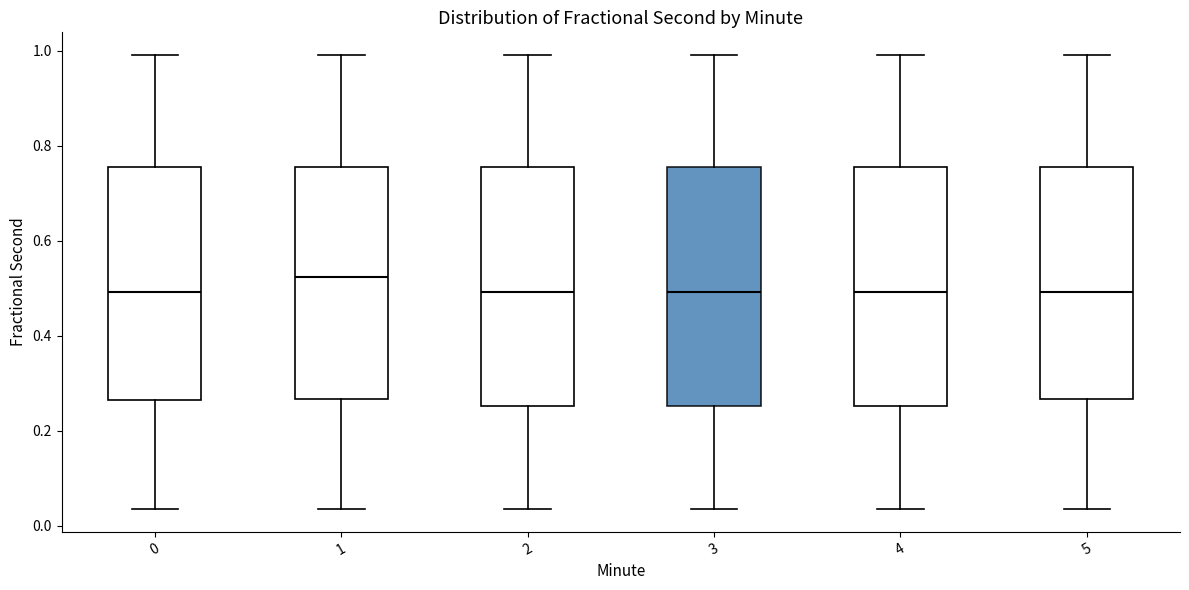

Where does the median line of the box at x = 2 sit on the y-axis? The values are not printed on the chart, so give them approximately, as read against the axis.

0.50